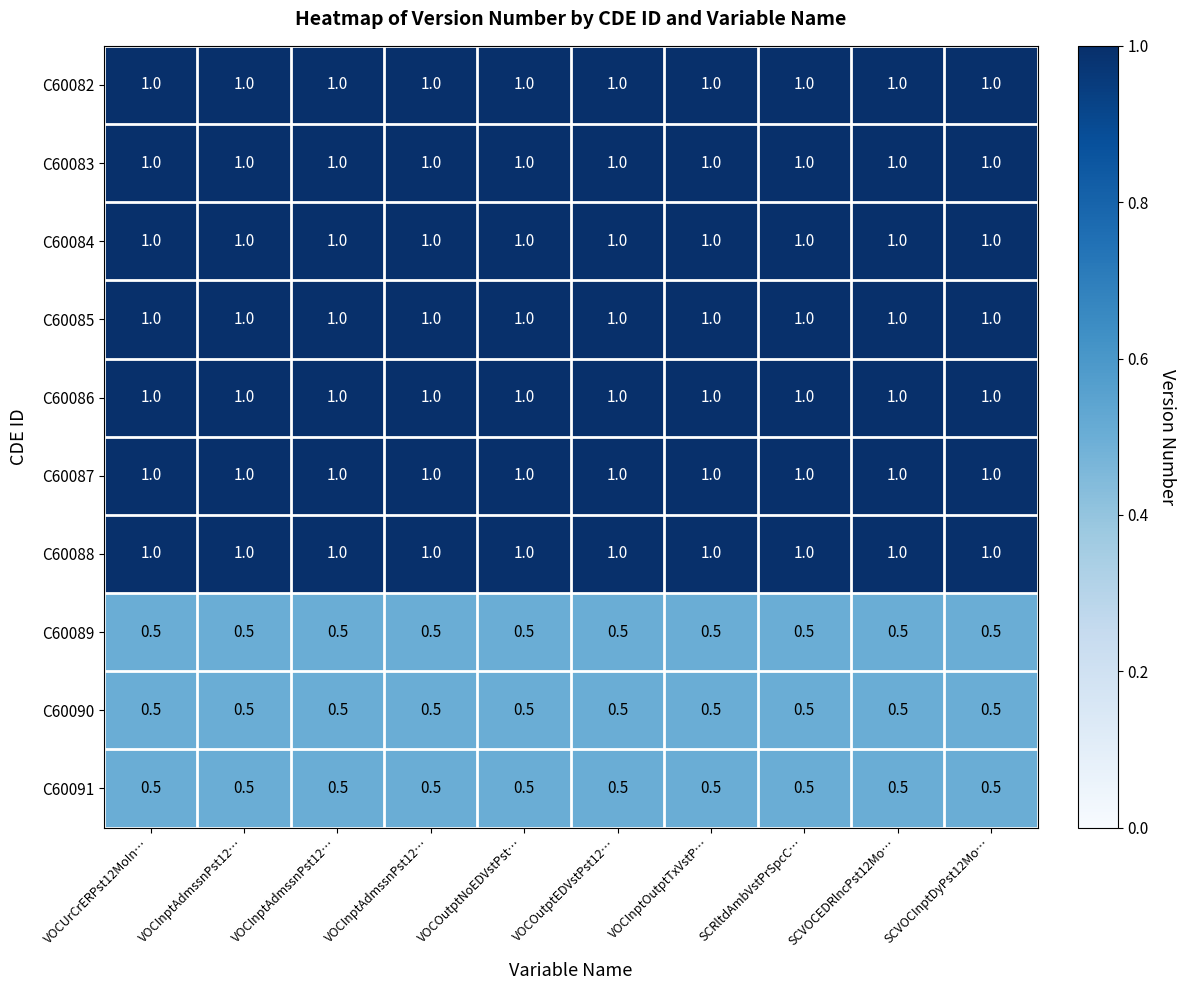

How many series are shown in this chart?

10